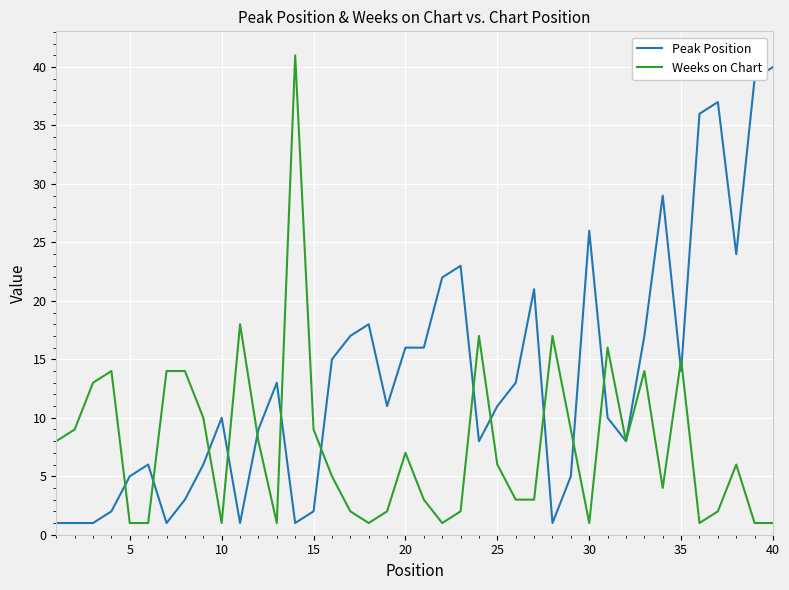

What is the average value of the Peak Position series?

13